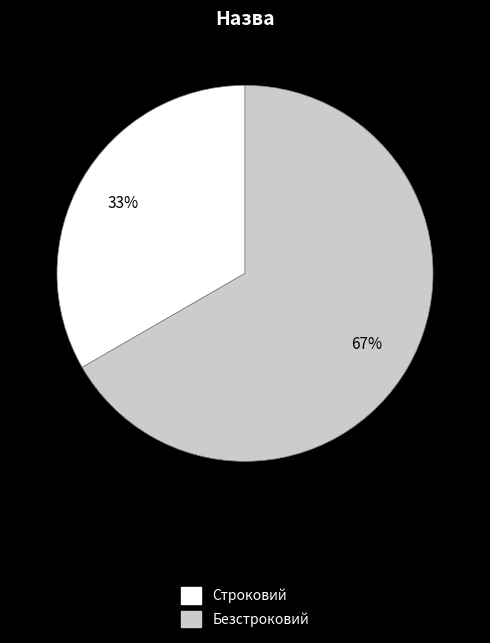

Which has a higher value, Безстроковий or Строковий?

Безстроковий